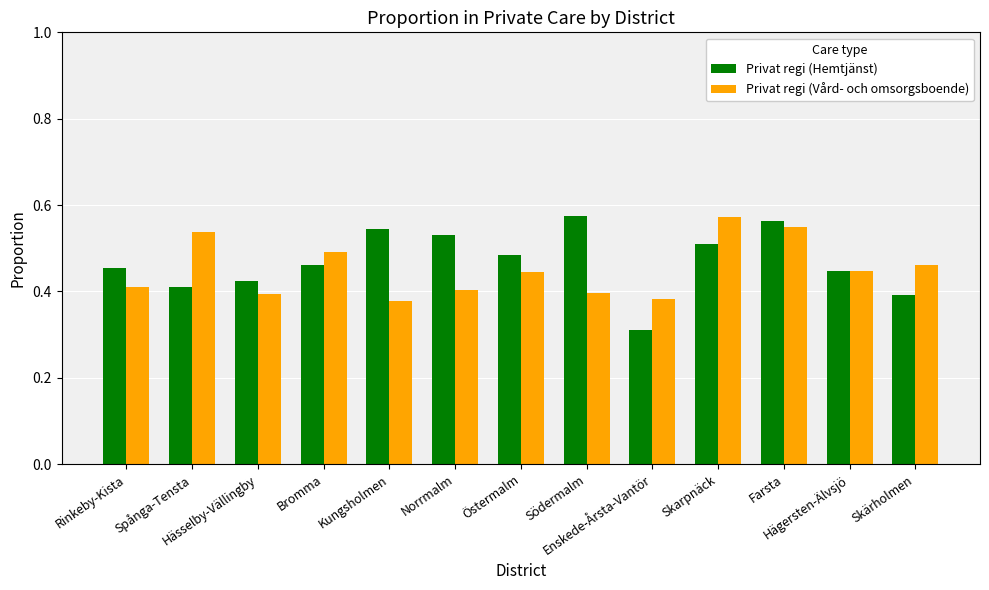

The value of Privat regi (Vård- och omsorgsboende) at Spånga-Tensta is 0.5. True or false?

True